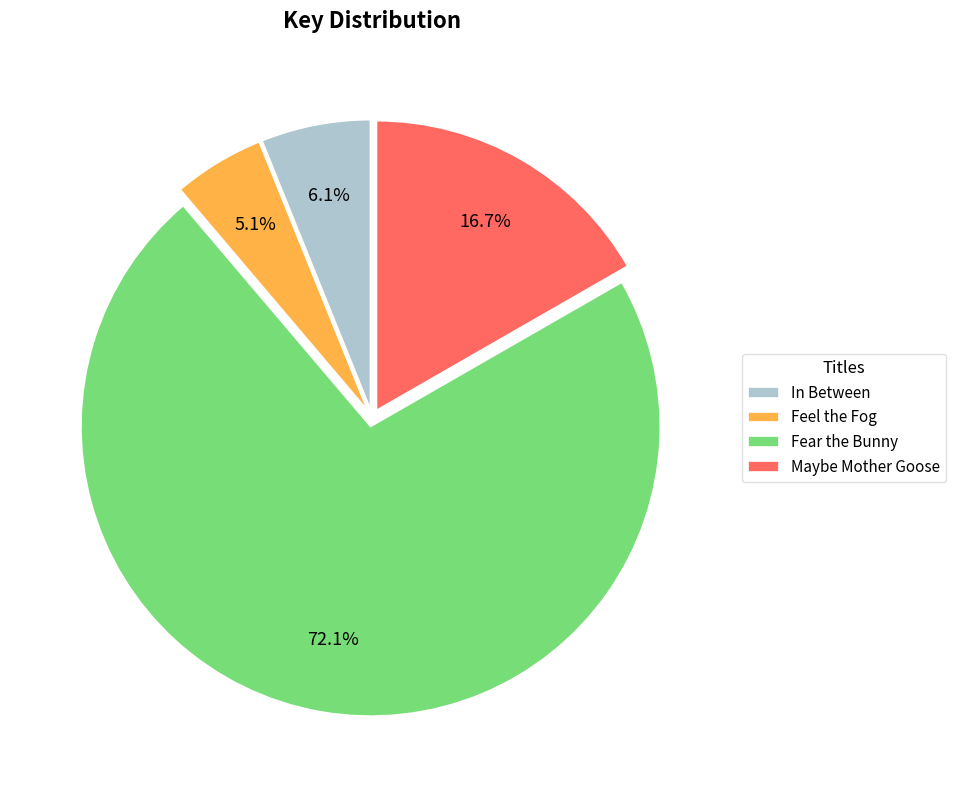

Is it true that Fear the Bunny is 72% of the pie?

True